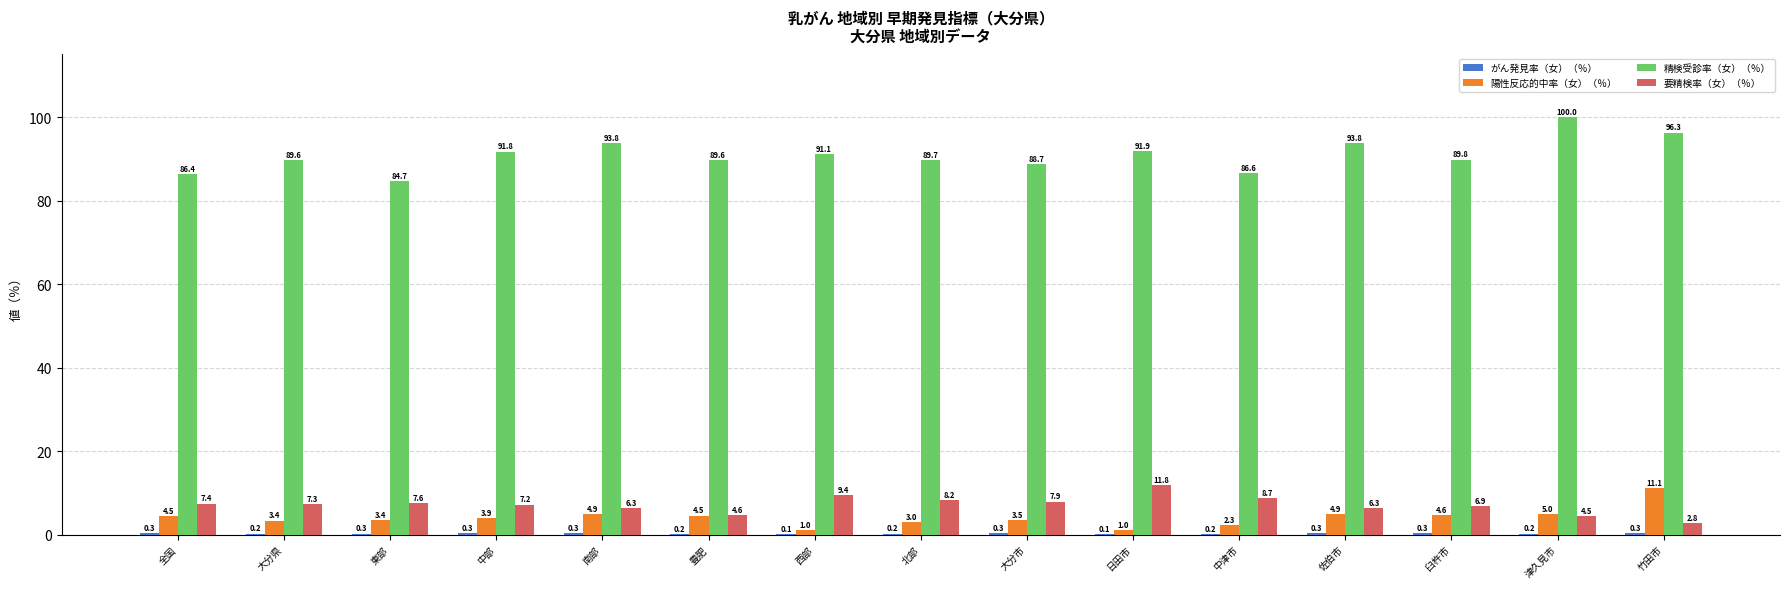

Between 東部 and 佐伯市, which series saw the biggest shift?

精検受診率（女）（％）